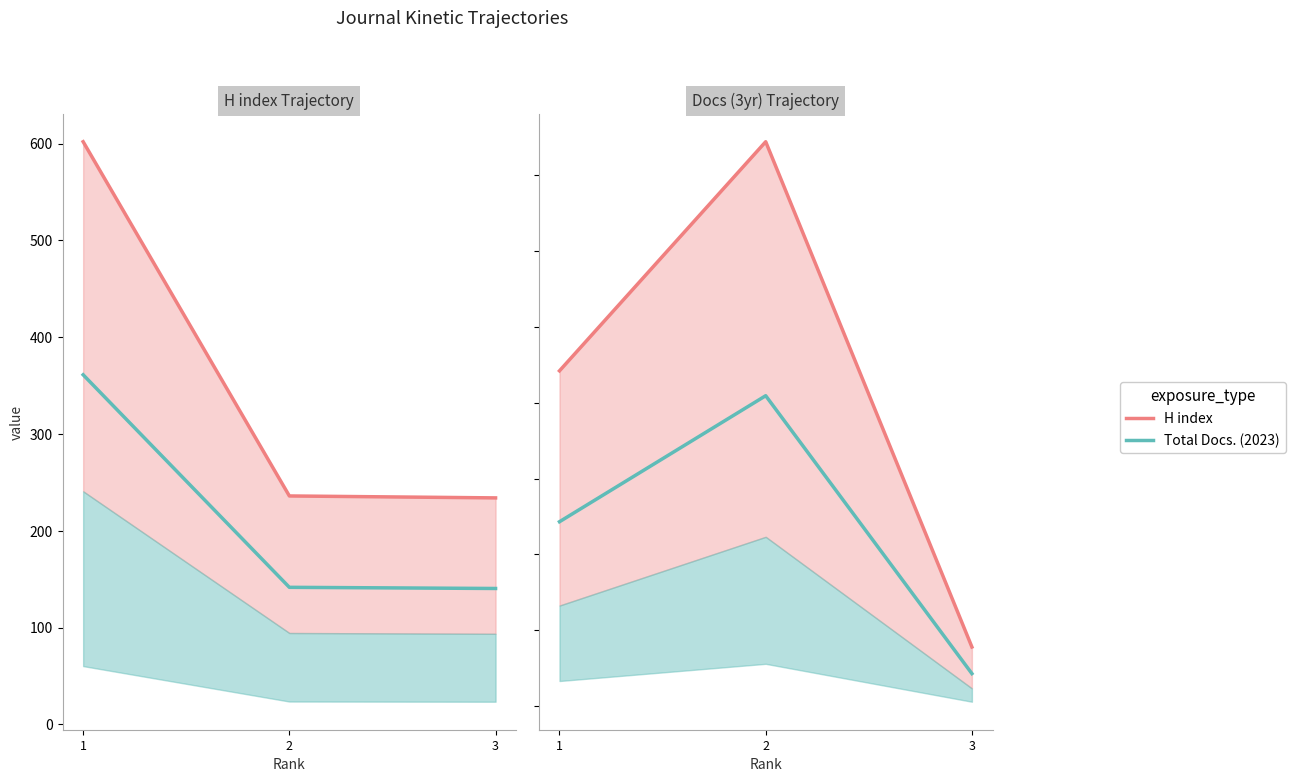

How many lines are shown in the chart?

4